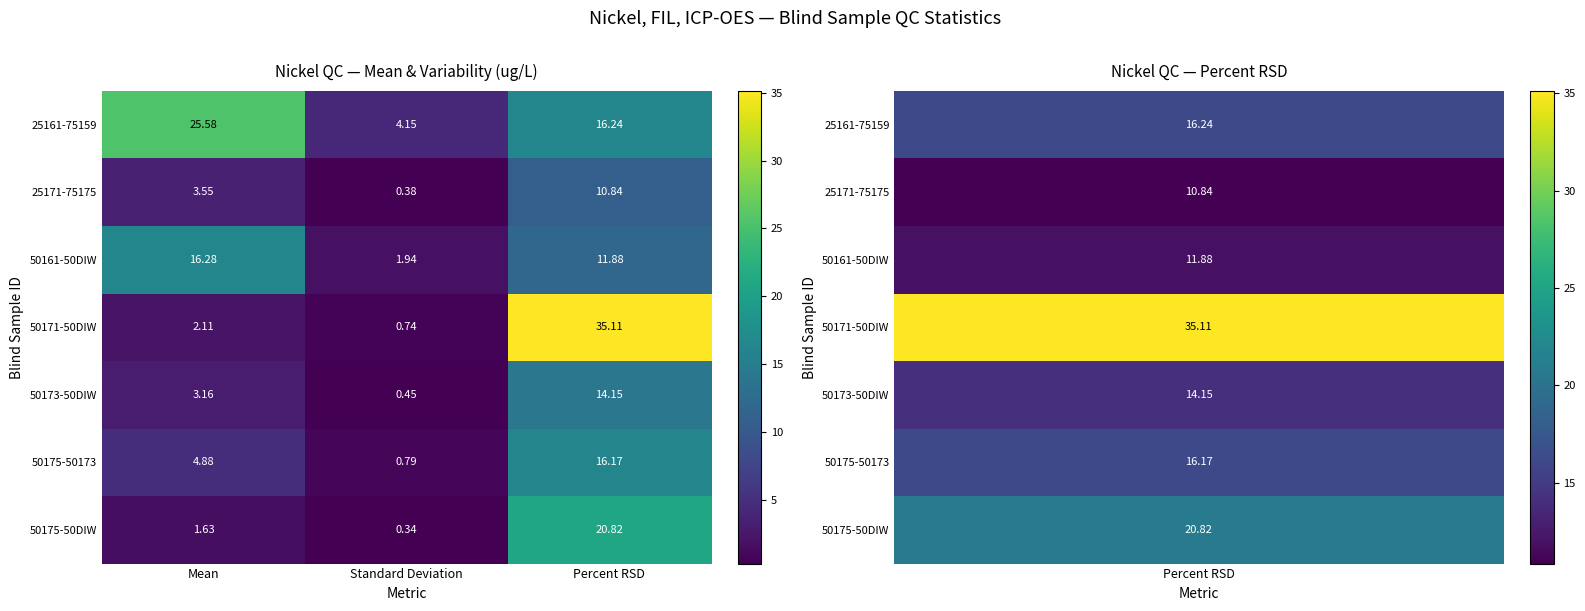

At which label does 50175-50173 reach its minimum?

Standard Deviation